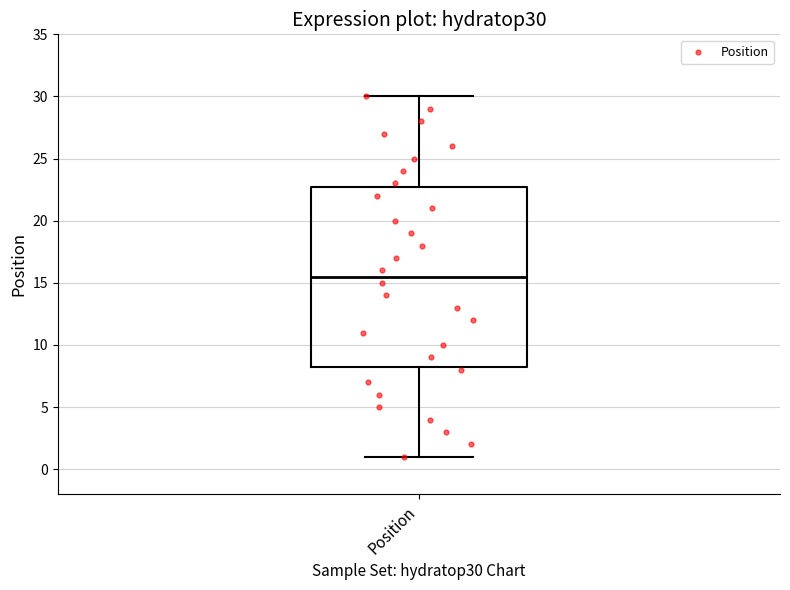

Transcribe this box plot: give where the median line is, the range the box spans, and where the two whiskers end, as read against the y-axis. The values are not printed on the chart, so give them approximately, as read against the axis.

median 15.5, box 8.5 to 23.0, whiskers 1.0 to 30.0